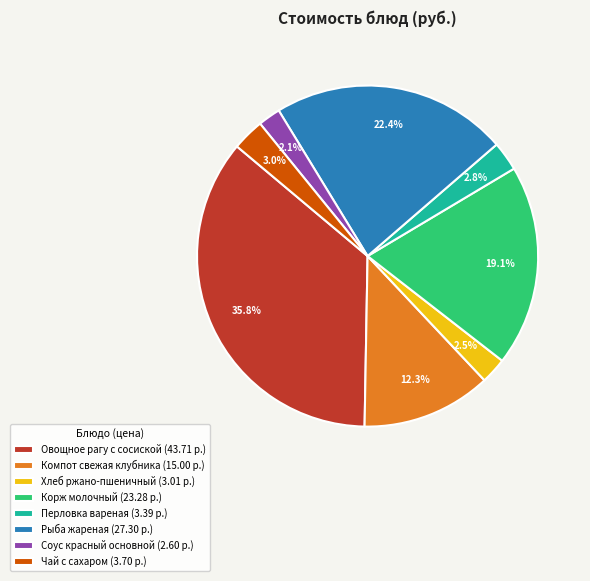

Is the sum of Хлеб ржано-пшеничный (3.01 р.) and Компот свежая клубника (15.00 р.) greater than half?

No